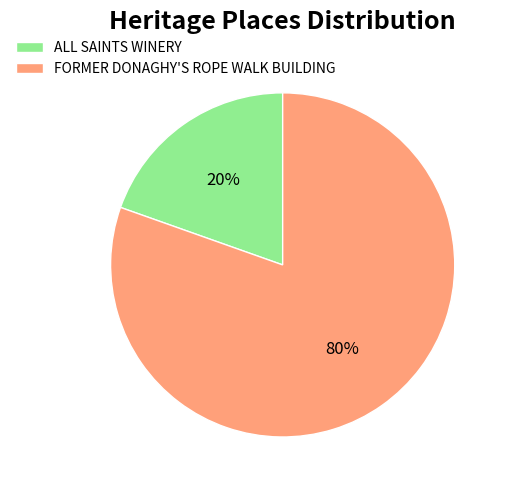

Is FORMER DONAGHY'S ROPE WALK BUILDING the majority of the pie?

Yes